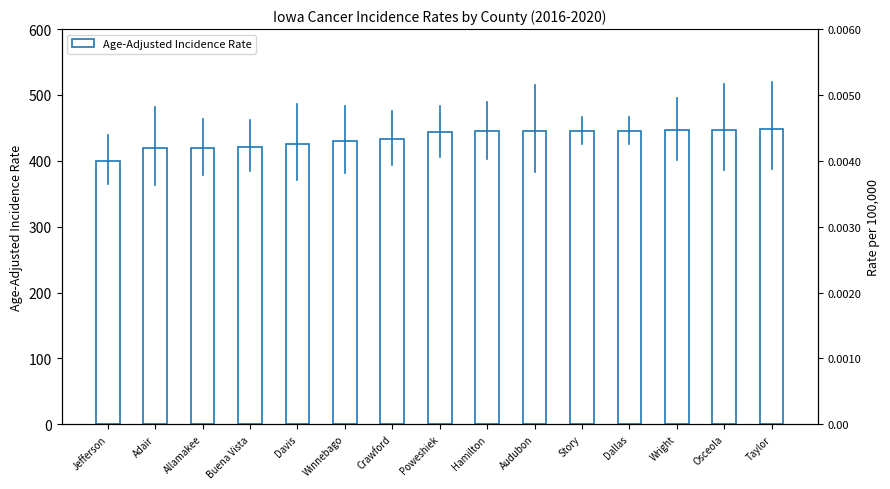

The chart shows a value of 446.3 at Wright. True or false?

True